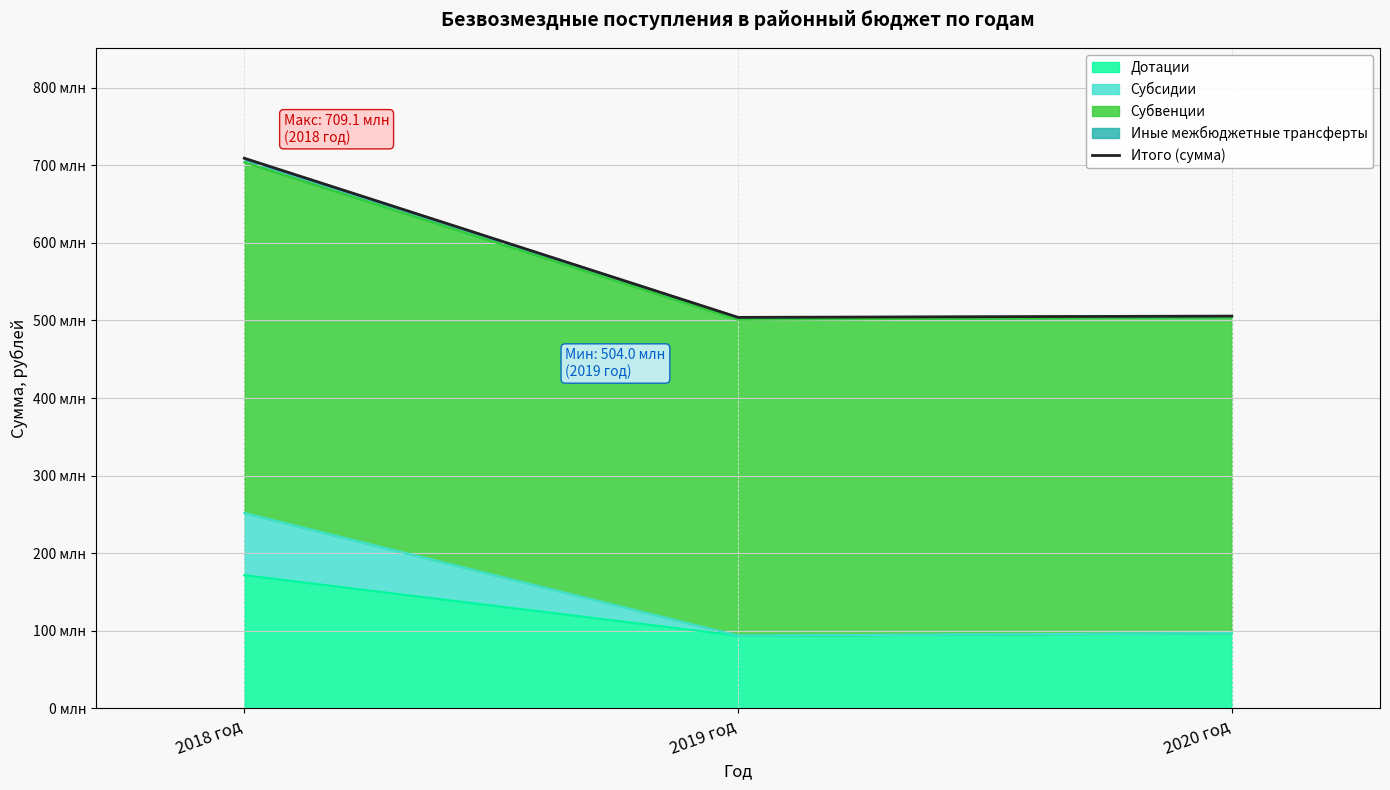

How many data points are above 505633456?

2